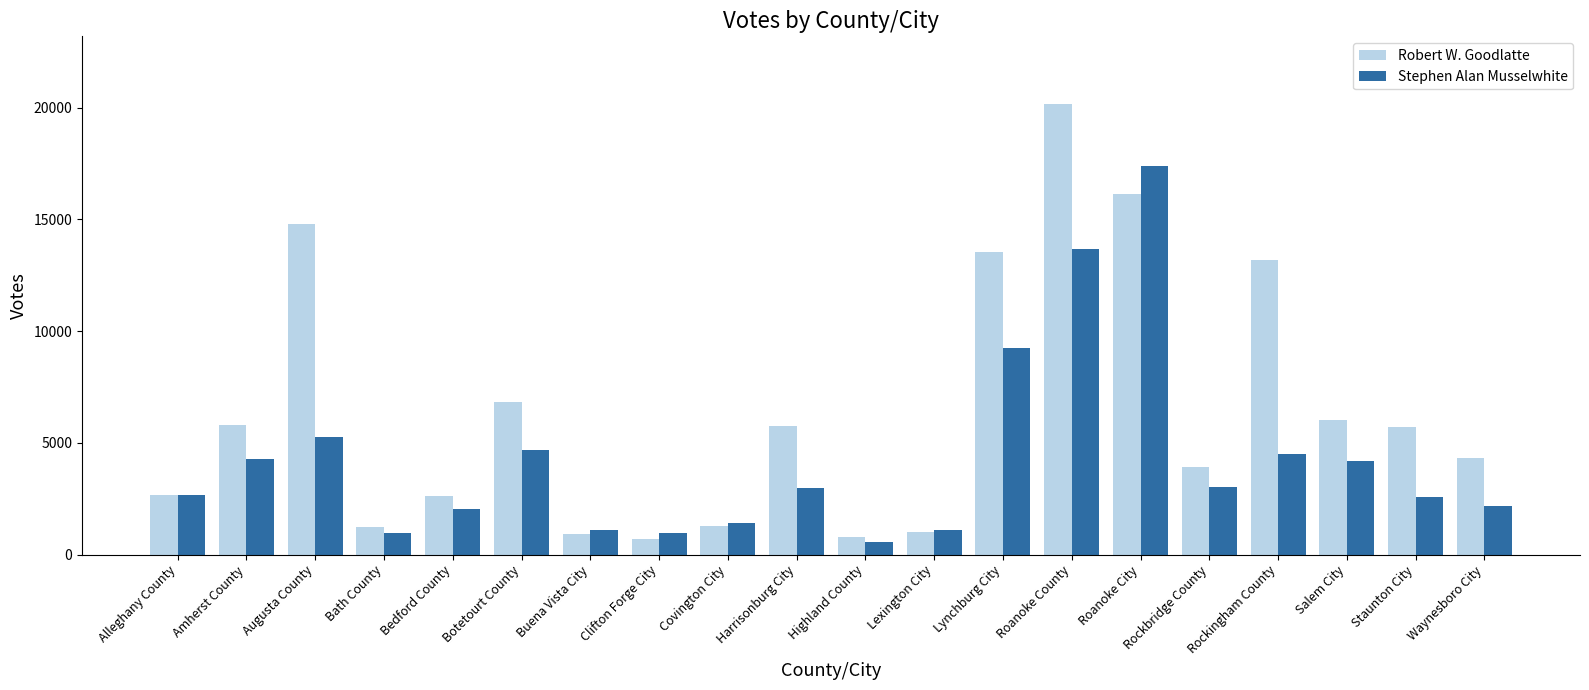

How many groups of bars are there?

20